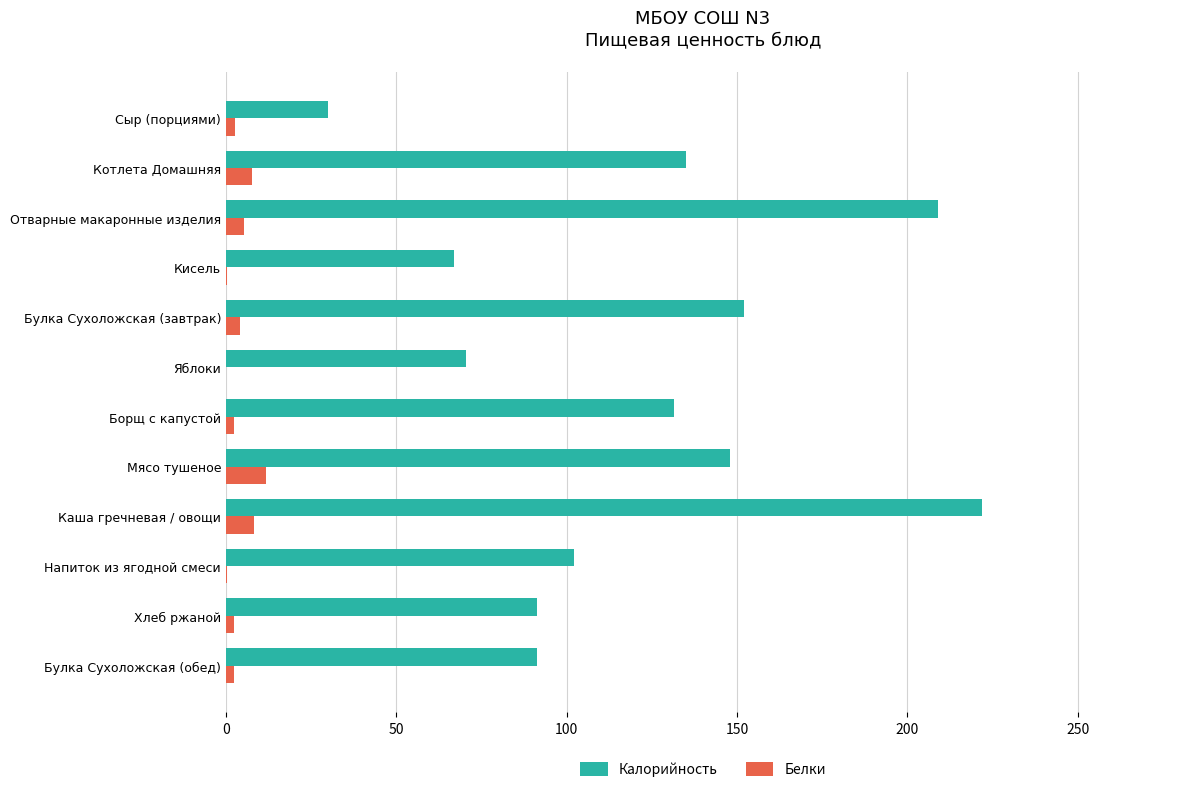

Which category has the highest value across all series?

Каша гречневая / овощи